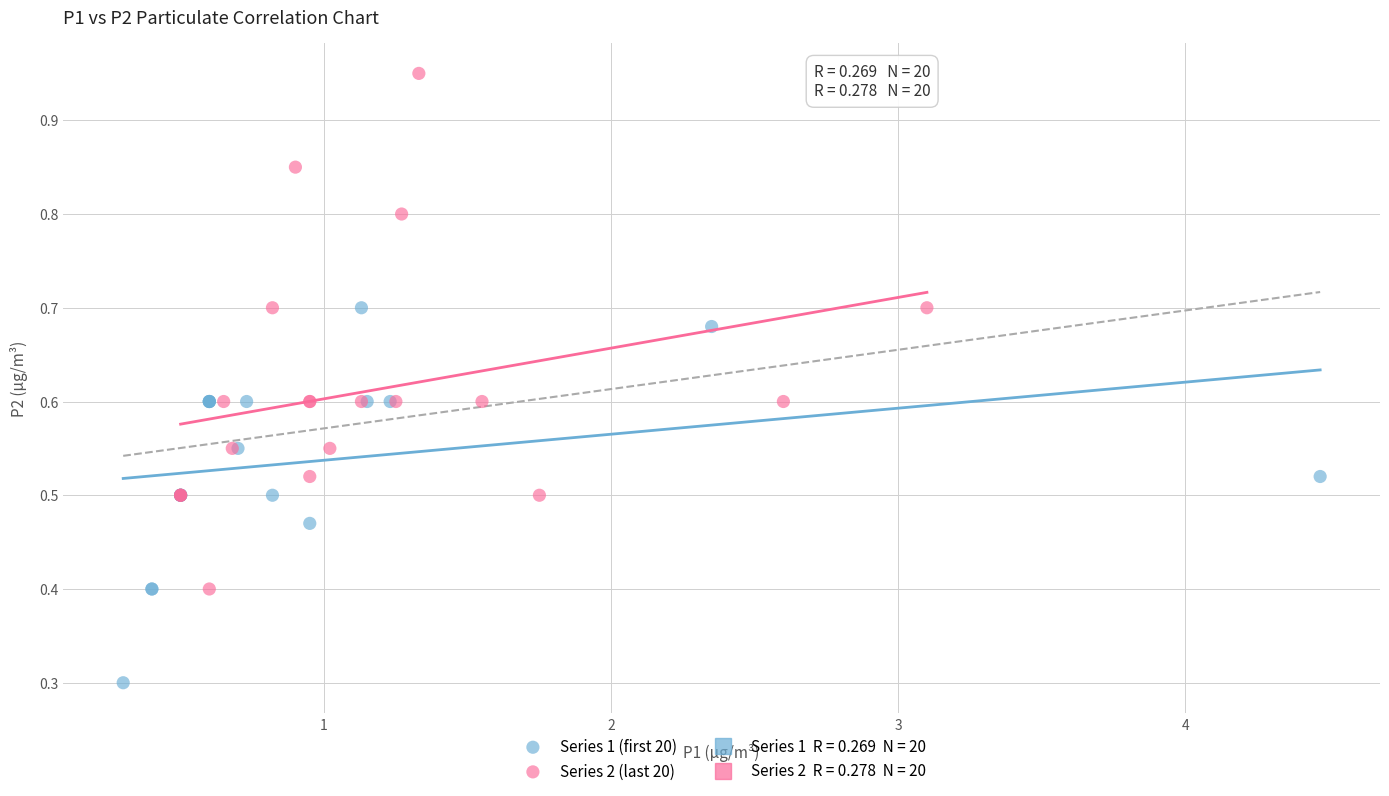

Which series has the largest Y range (max minus min)?

Series 2 (last 20)